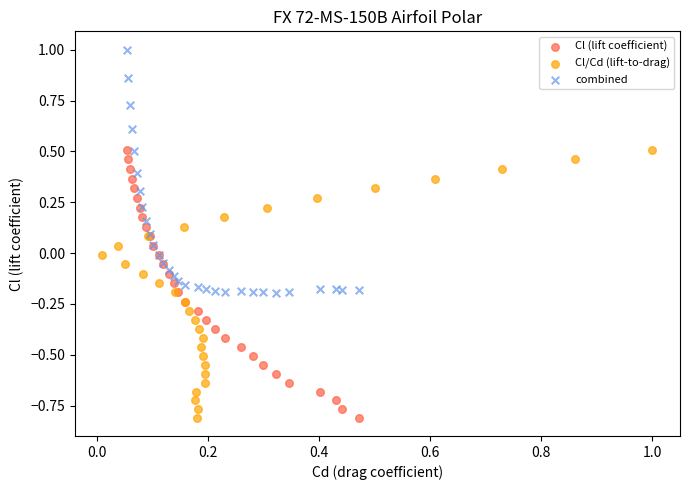

What are all the series names shown in the legend?

Cl (lift coefficient), Cl/Cd (lift-to-drag), combined